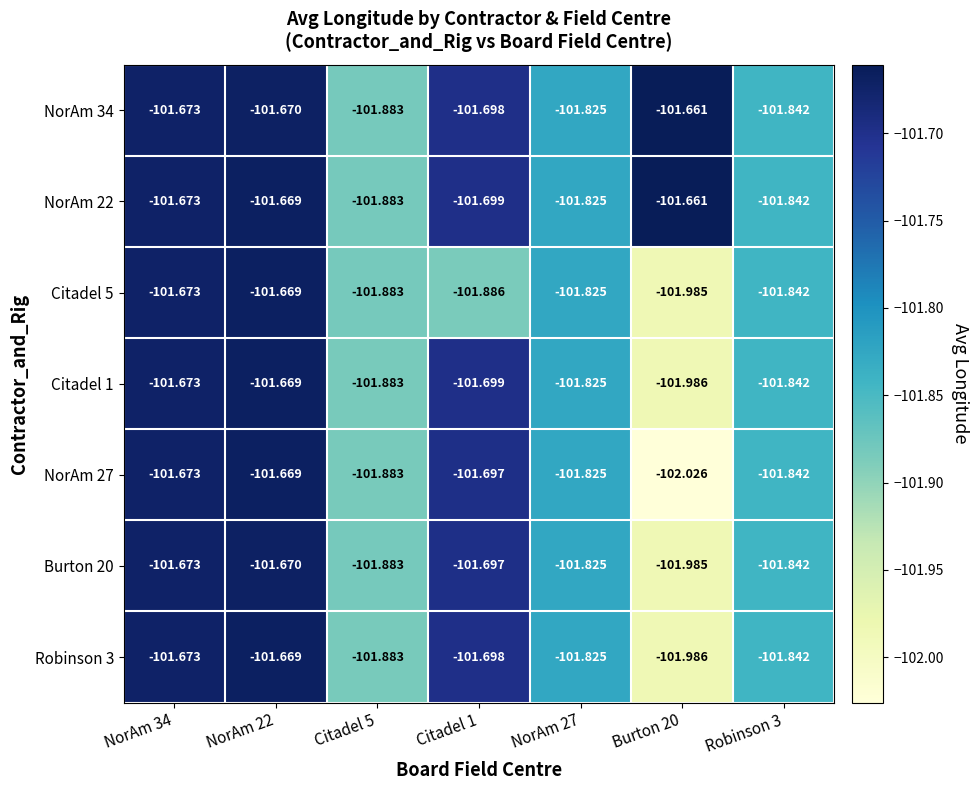

Is the value of Robinson 3 at Citadel 5 greater than the value of Citadel 1 at Robinson 3?

No